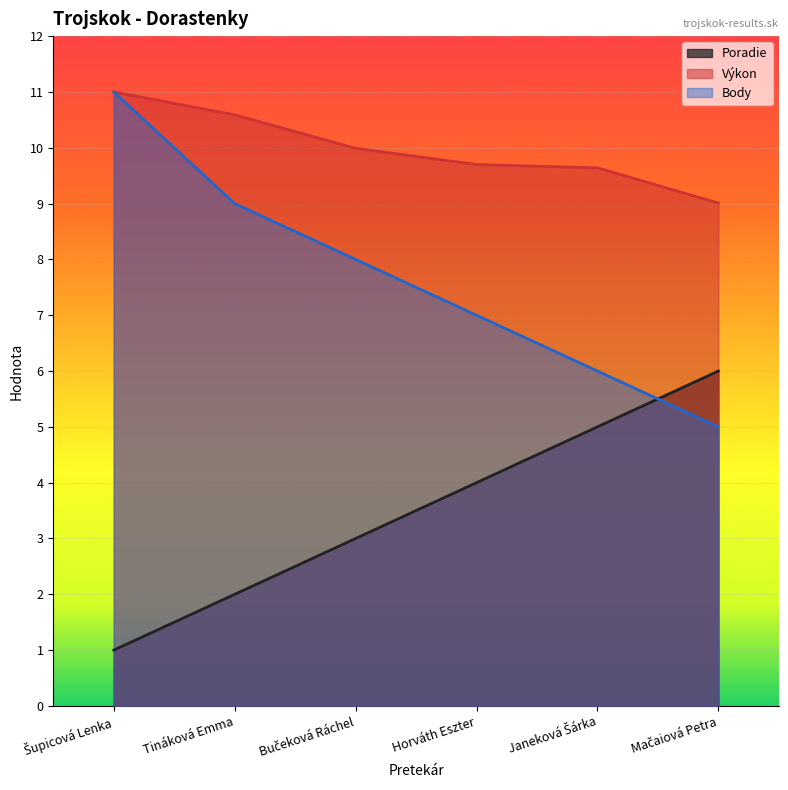

The value of Poradie at Bučeková Ráchel is 1.9. True or false?

False